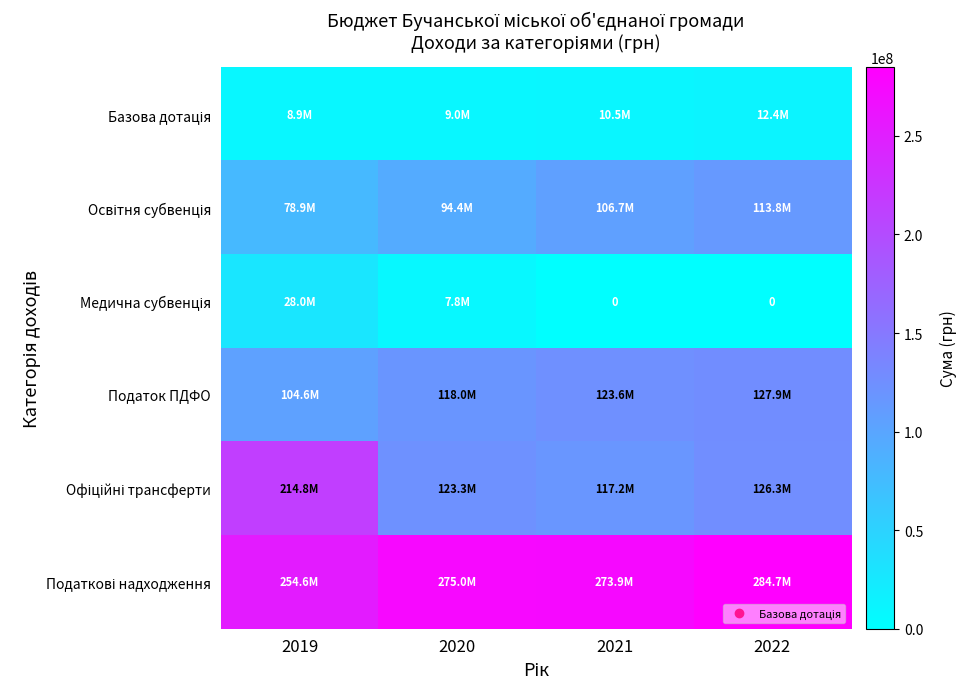

Is it true that Податкові надходження equals 334079265 at 2019?

False